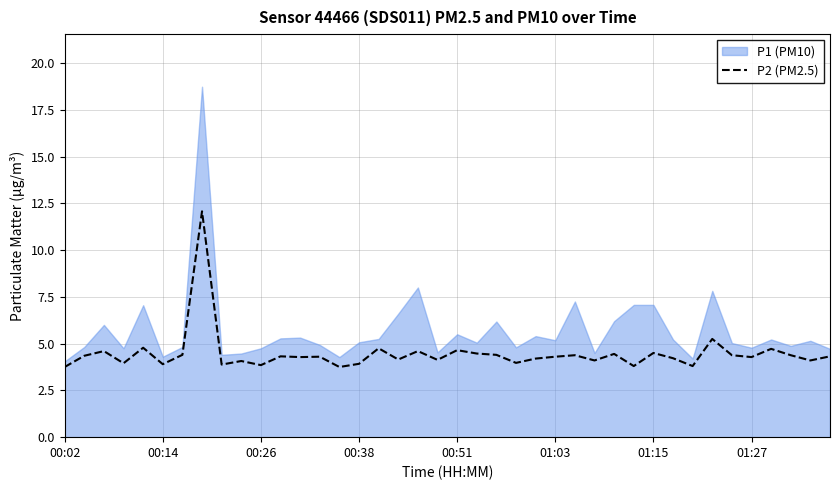

What is the lowest value of the P2 (PM2.5) series?

3.8